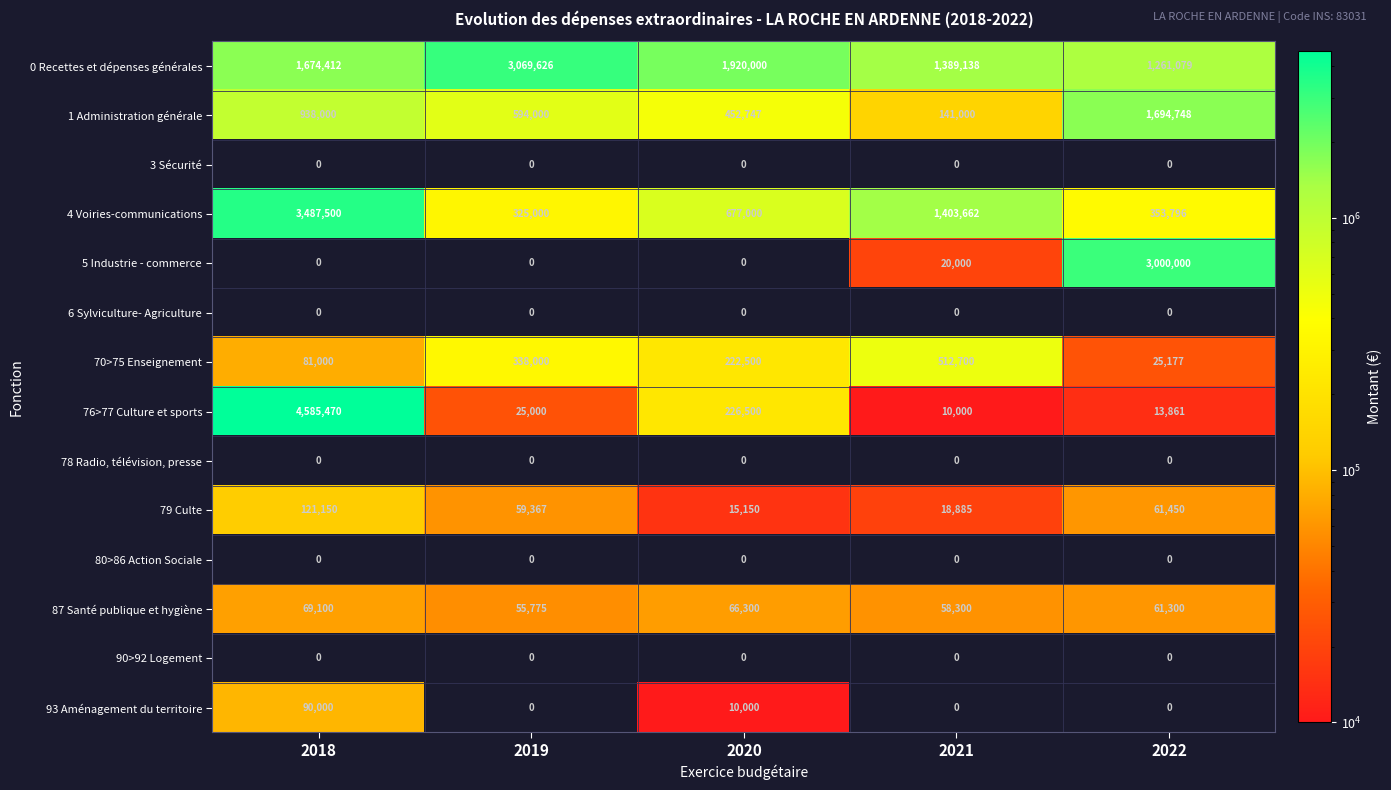

True or false: 87 Santé publique et hygiène has a value of 13878 at 2021.

False